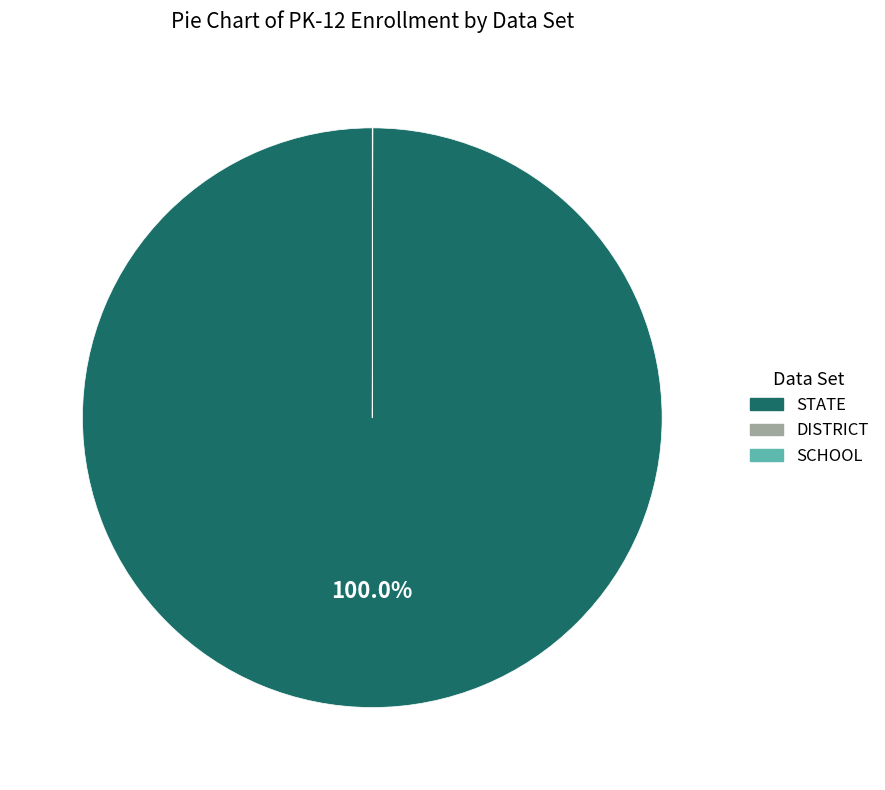

Does any single category account for the majority?

Yes